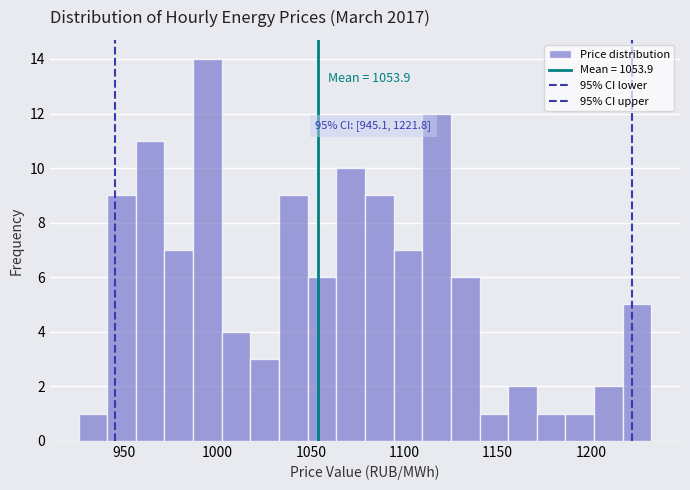

Read against the x-axis, roughly where is the centre of the tallest bar?

995